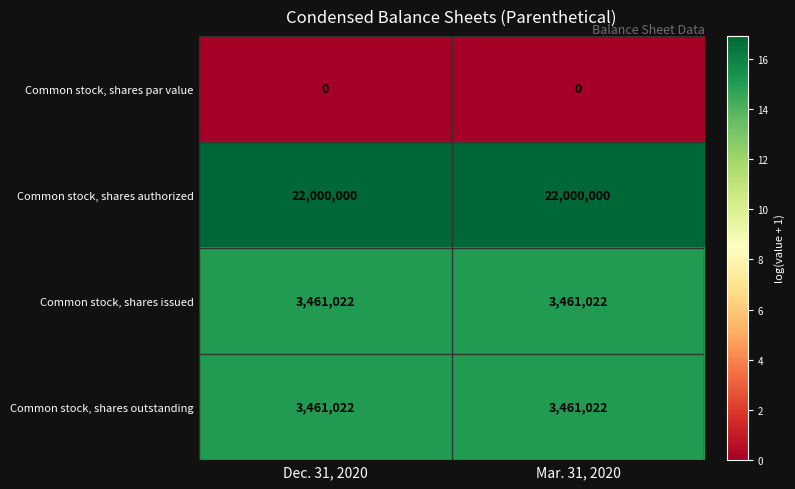

What is the sum of the Common stock, shares outstanding values at Mar. 31, 2020 and Dec. 31, 2020?

6922044